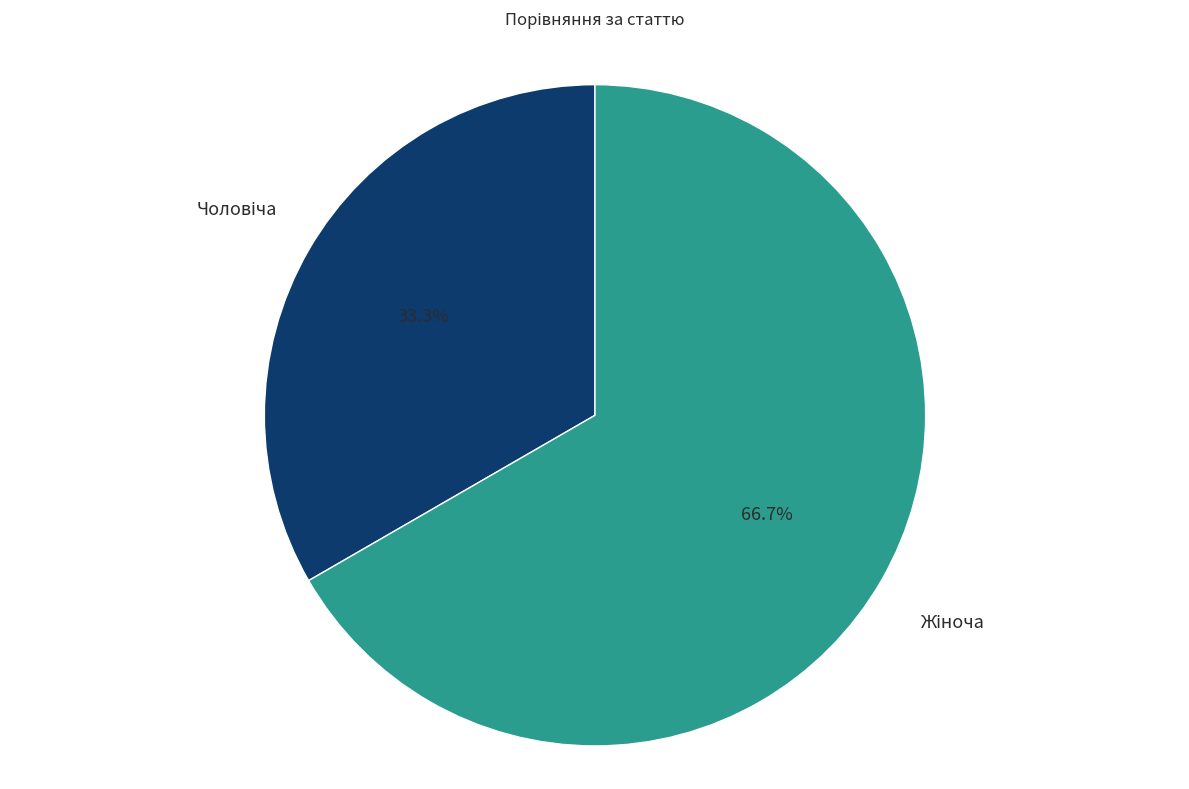

Is there any slice that represents more than half of the pie?

Yes